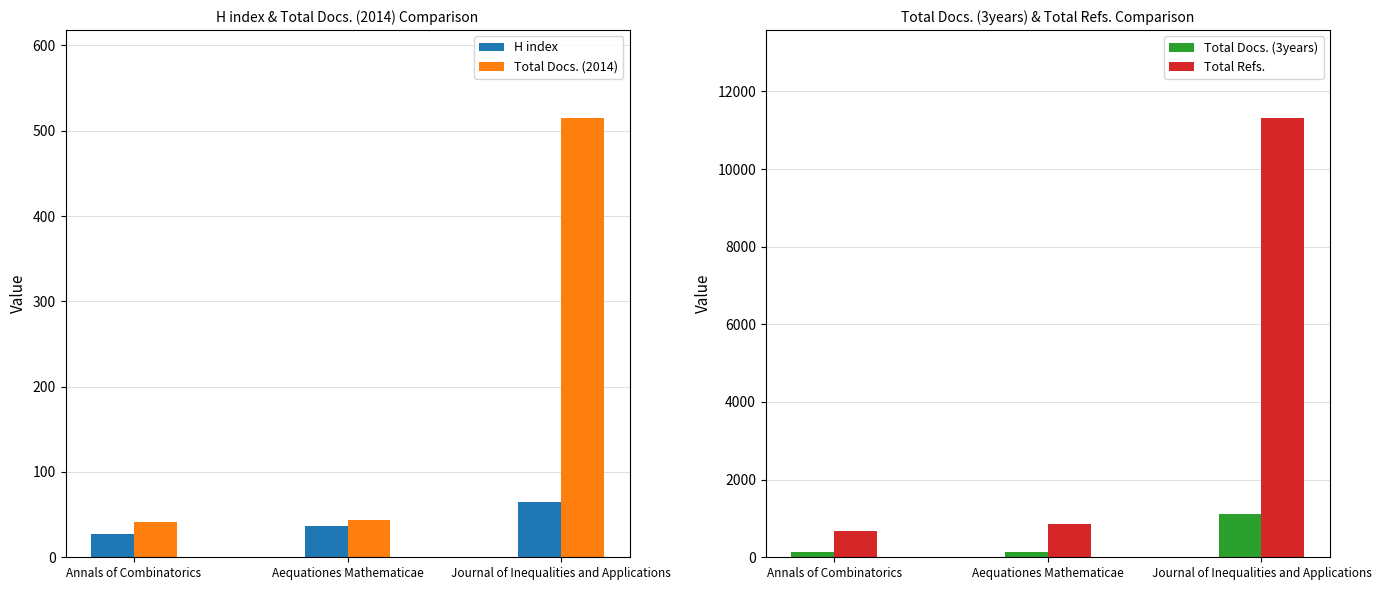

Are the bars grouped side by side (vs. stacked)?

Yes